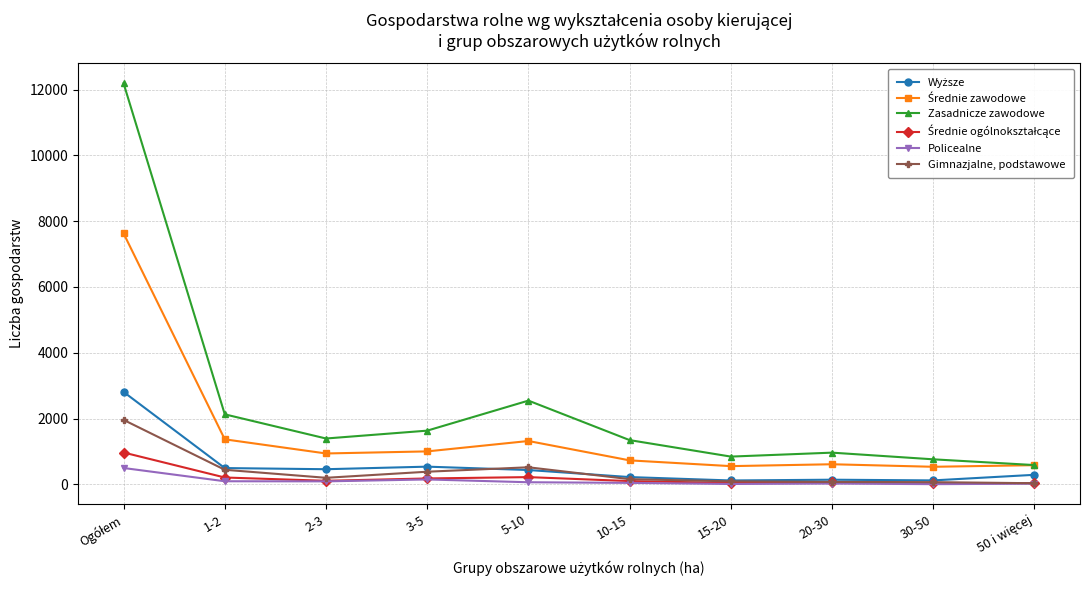

How many data points in Zasadnicze zawodowe are less than 1393?

5